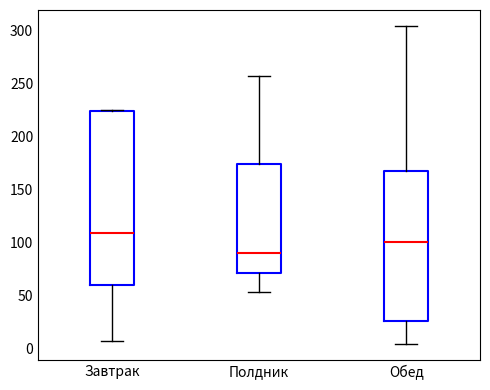

Which box is the tallest, from its lower edge to its upper edge?

Завтрак